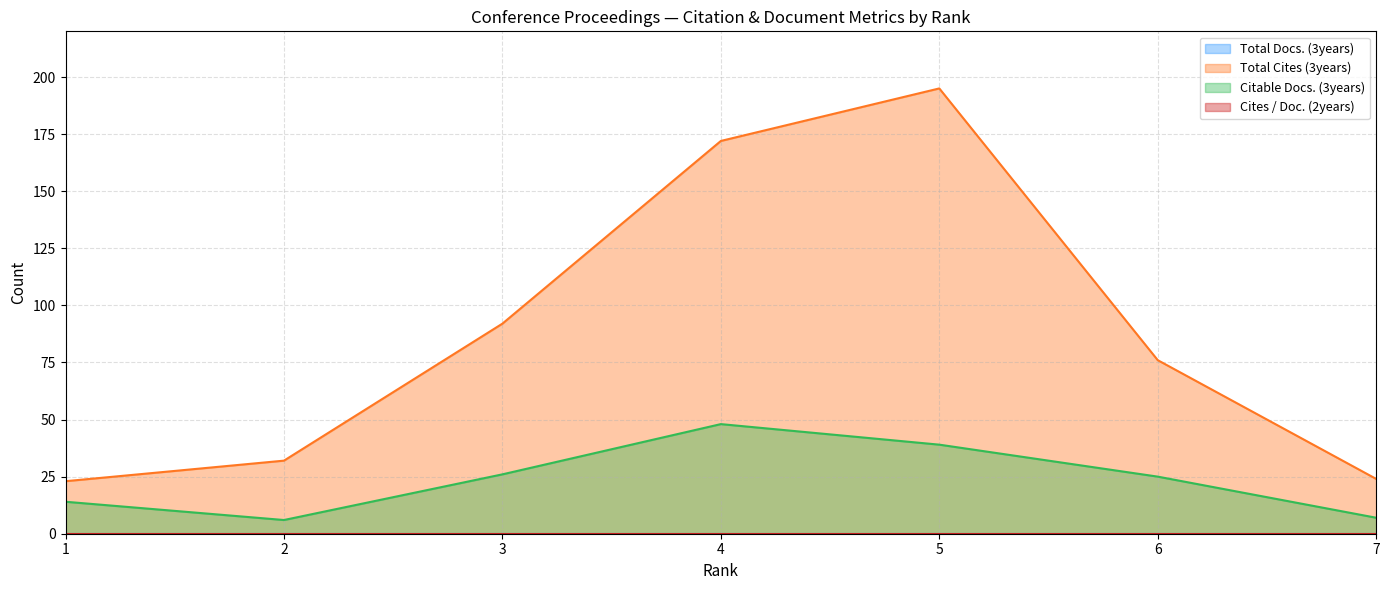

What is the value of the Total Cites (3years) point at the 4th from the left?

172